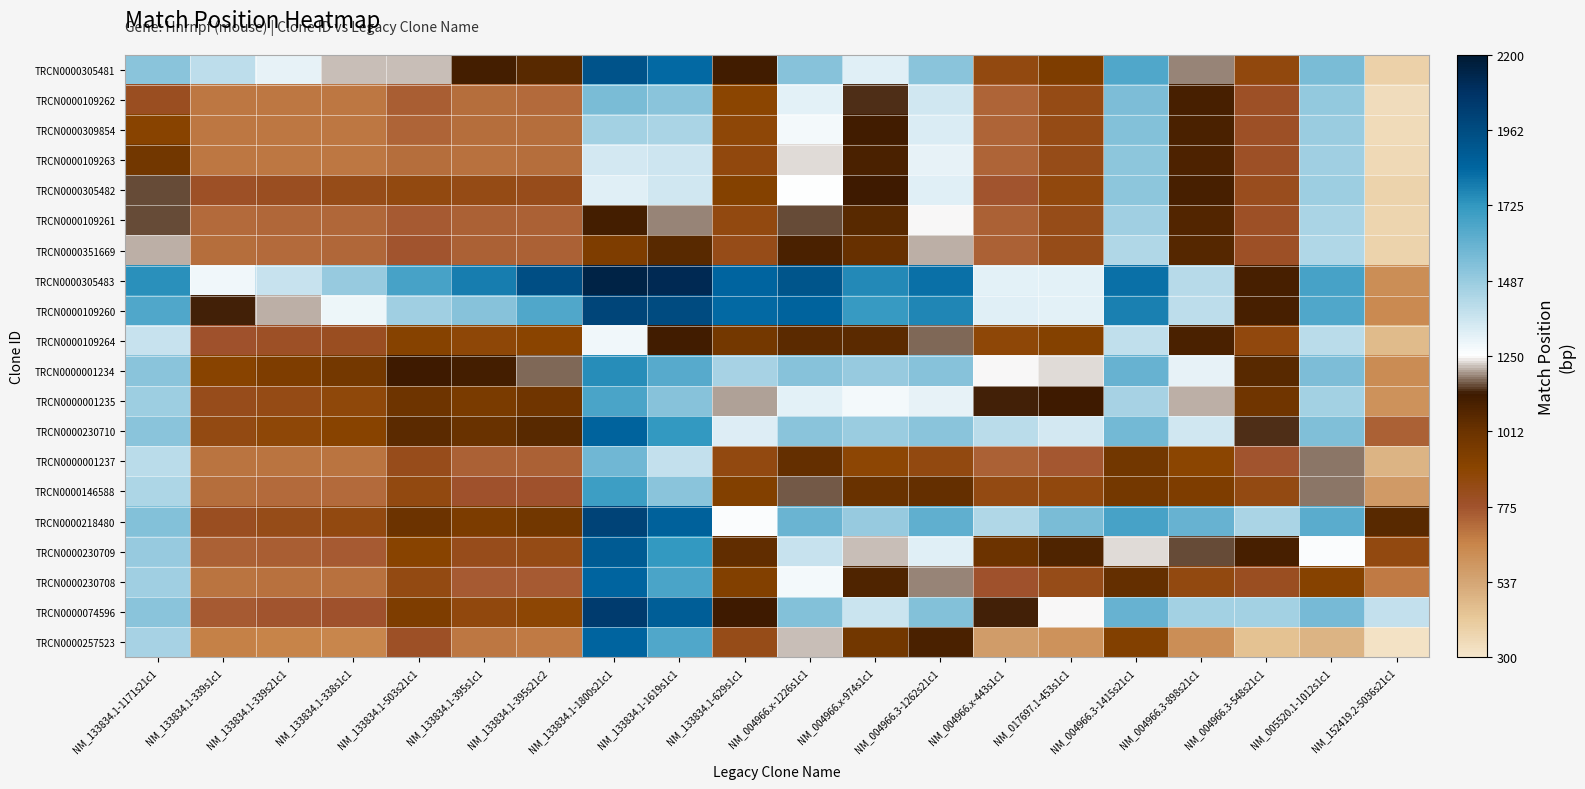

How many categories are shown in the chart?

20